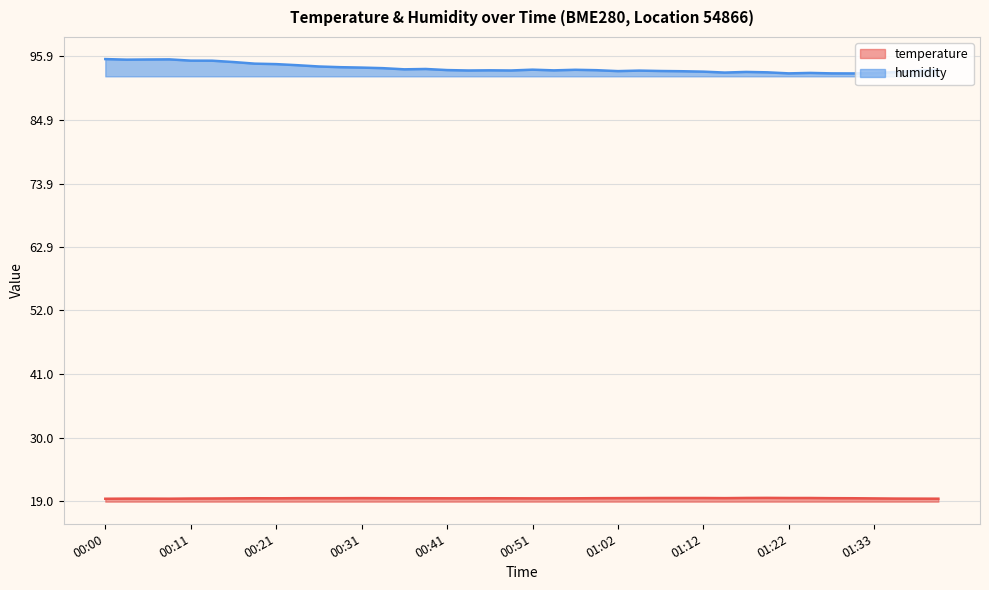

What is the average value of the humidity series?

93.8